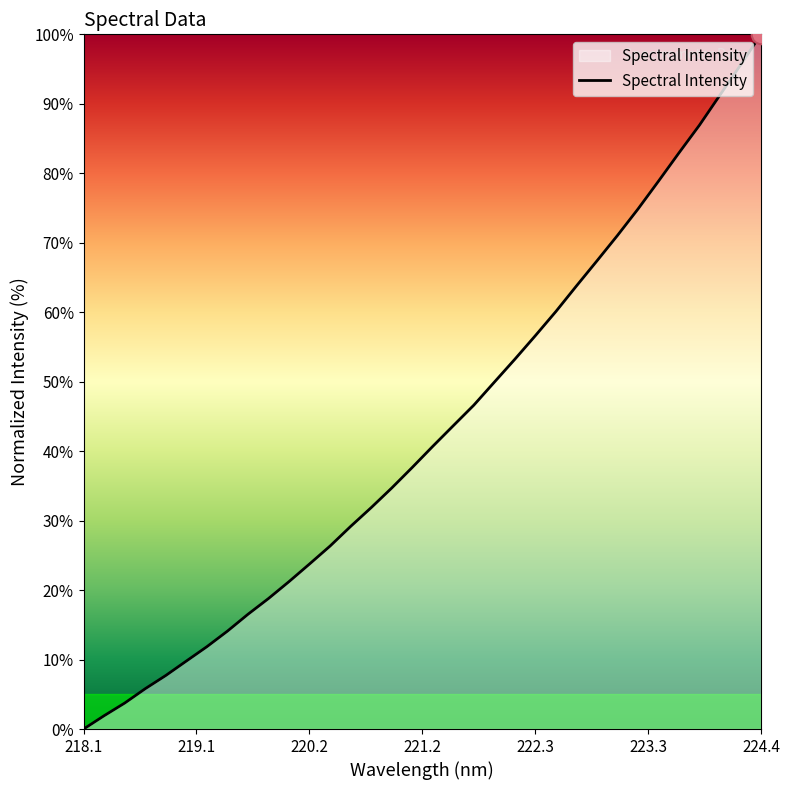

What is the maximum value shown in the chart?

100.0